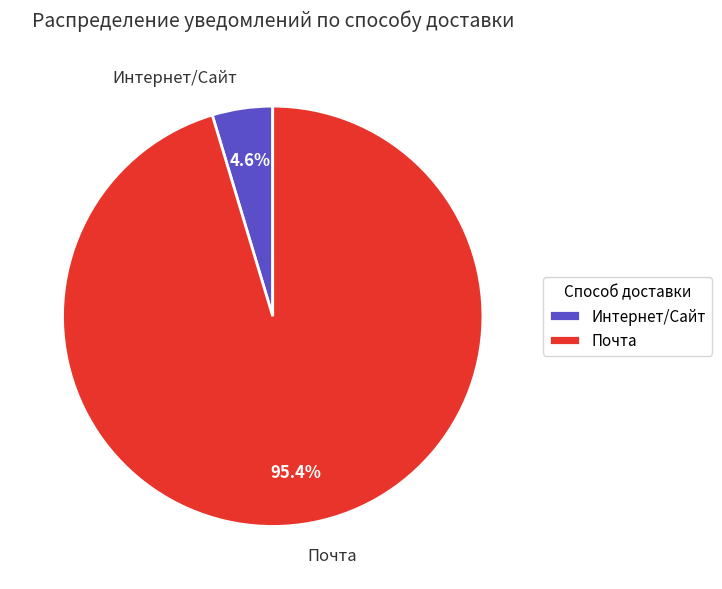

Which has a higher value, Почта or Интернет/Сайт?

Почта